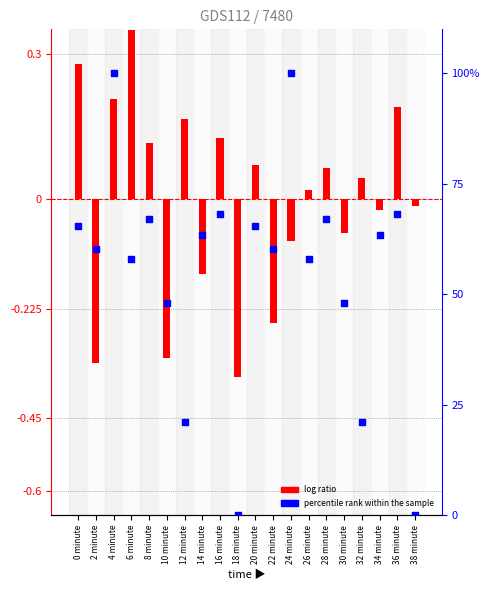

What are all the series names shown in the legend?

log ratio, percentile rank within the sample